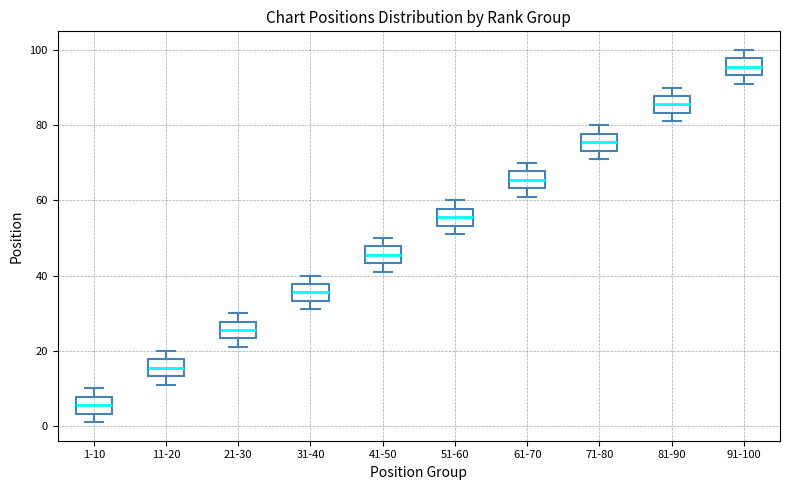

Where does the lower whisker of the box for 81-90 end on the y-axis? The values are not printed on the chart, so give them approximately, as read against the axis.

82